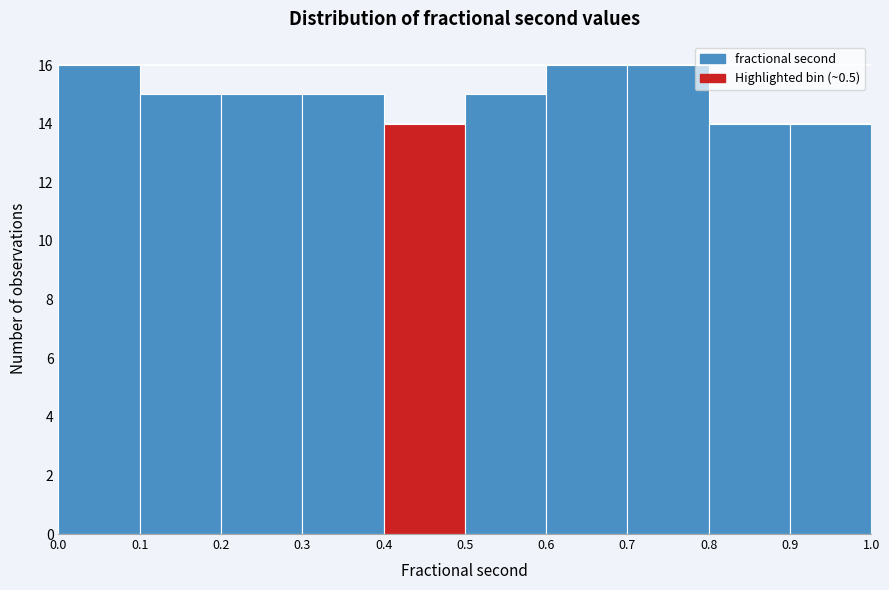

Reading left to right, list every bar in this chart as the range it spans on the x-axis followed by its height. The values are not printed on the chart, so give them approximately, as read against the axis.

0.0 to 0.1: 16
0.1 to 0.2: 15
0.2 to 0.3: 15
0.3 to 0.4: 15
0.4 to 0.5: 14
0.5 to 0.6: 15
0.6 to 0.7: 16
0.7 to 0.8: 16
0.8 to 0.9: 14
0.9 to 1.0: 14